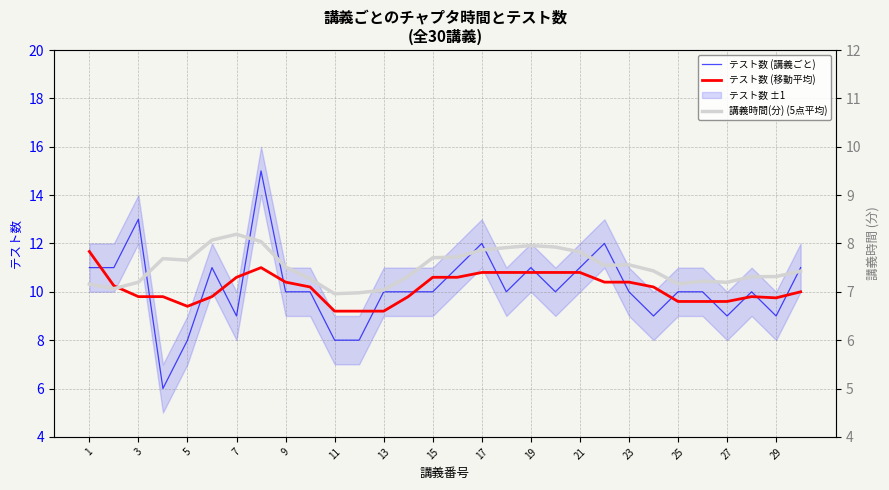

Is it true that テスト数 (講義ごと) equals 12.0 at 17?

True